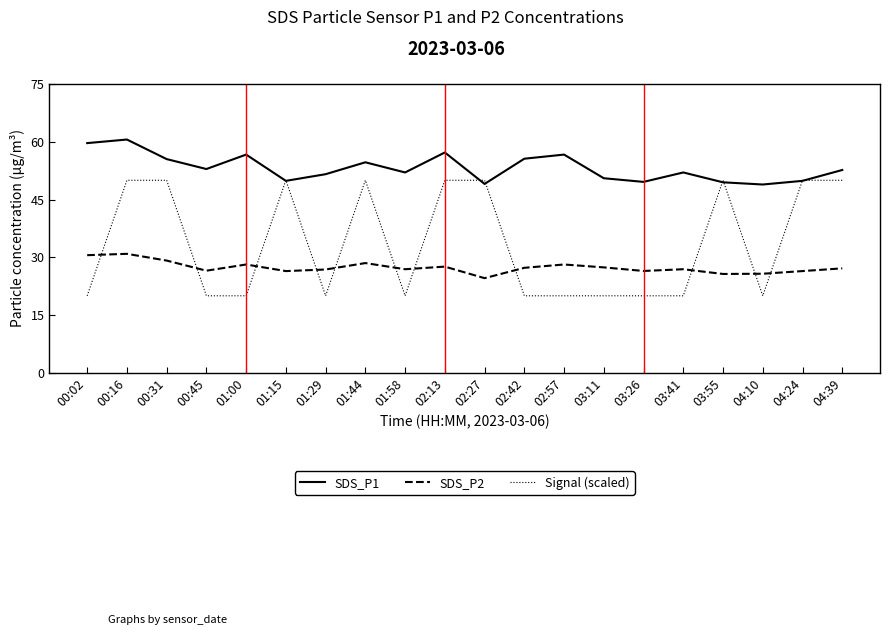

What is the approximate value of Signal (scaled) at 00:16?

50.0